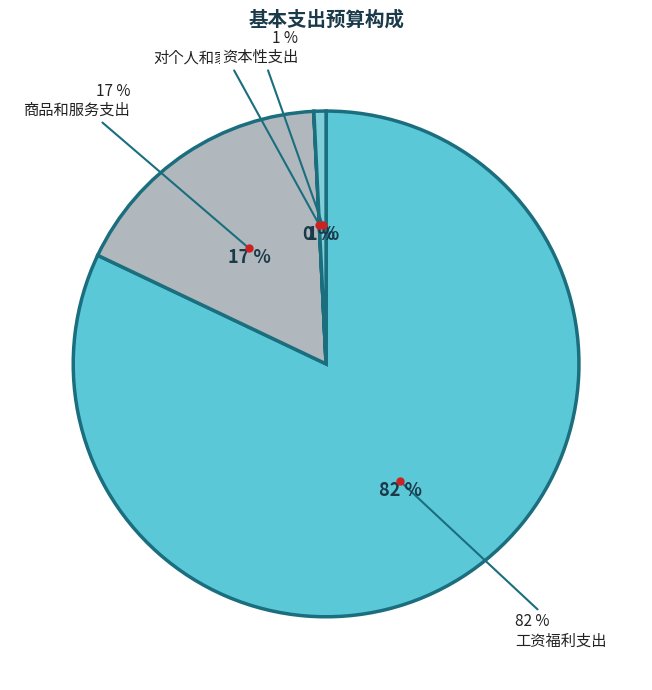

To the nearest percent, what percentage of the pie is 工资福利支出?

82%